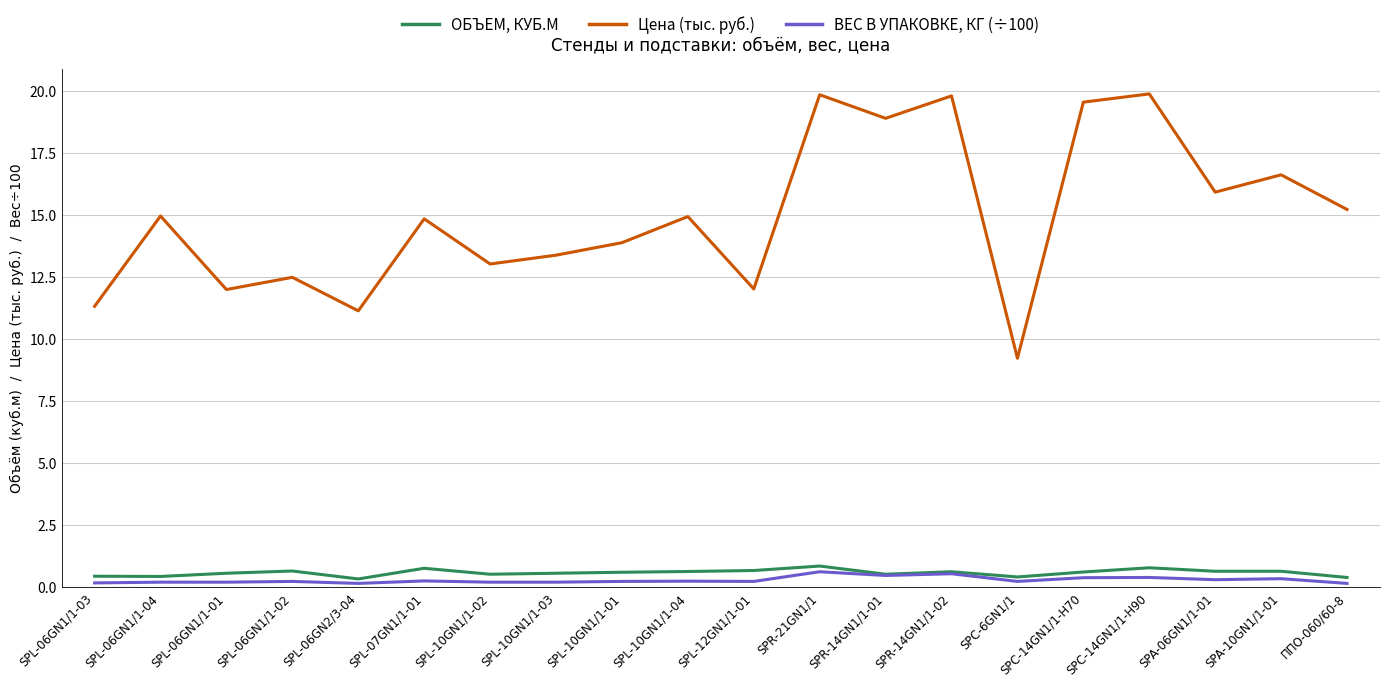

Count the number of data series in this chart.

3